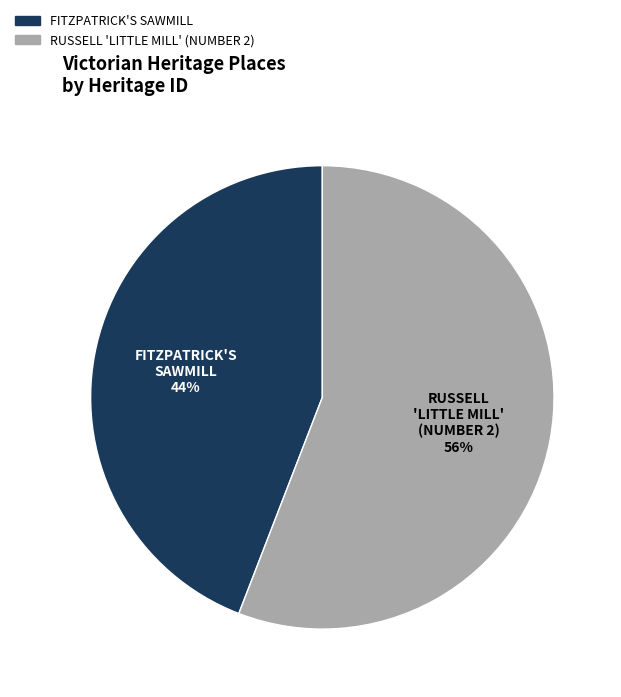

Rank the categories by value from highest to lowest.

RUSSELL 'LITTLE MILL' (NUMBER 2), FITZPATRICK'S SAWMILL